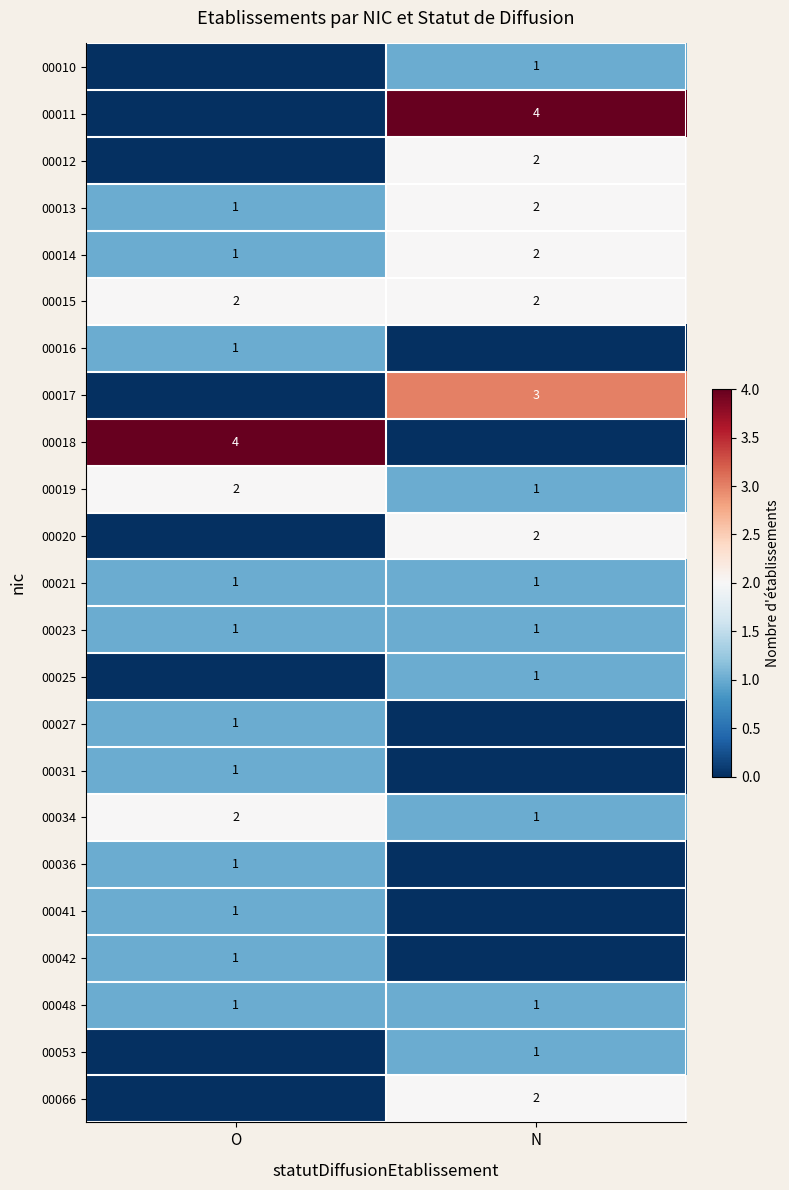

The 00020 series shows 2 at N. True or false?

True